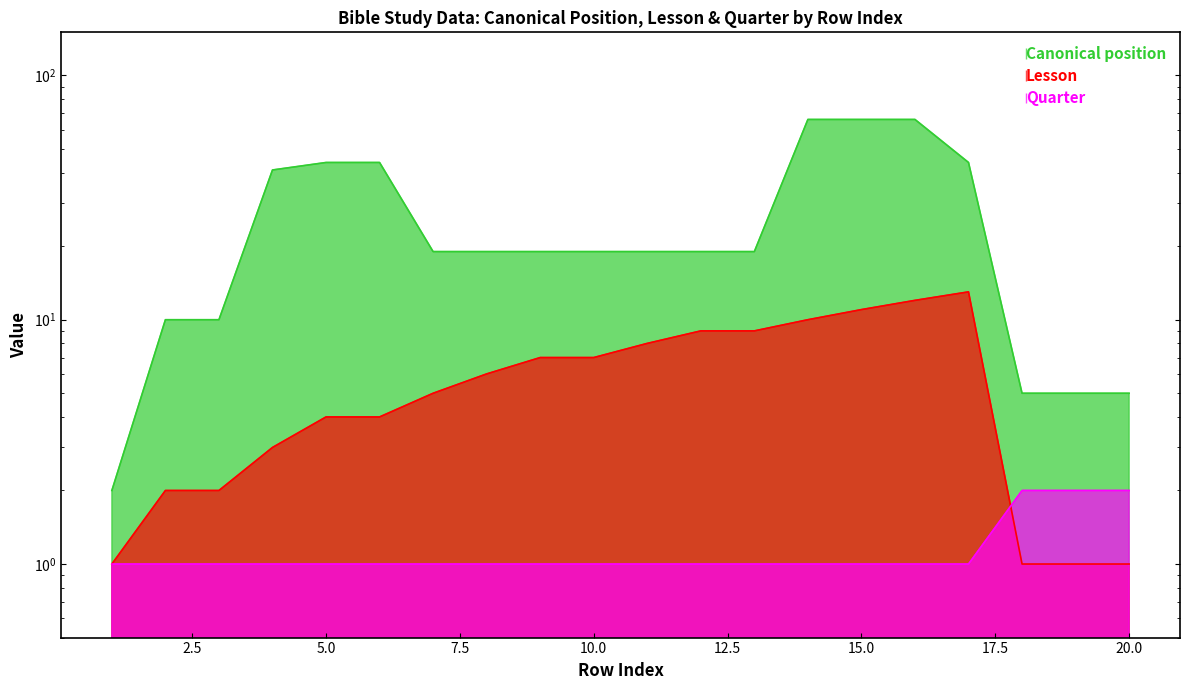

What is the total value across all series at 11?

28